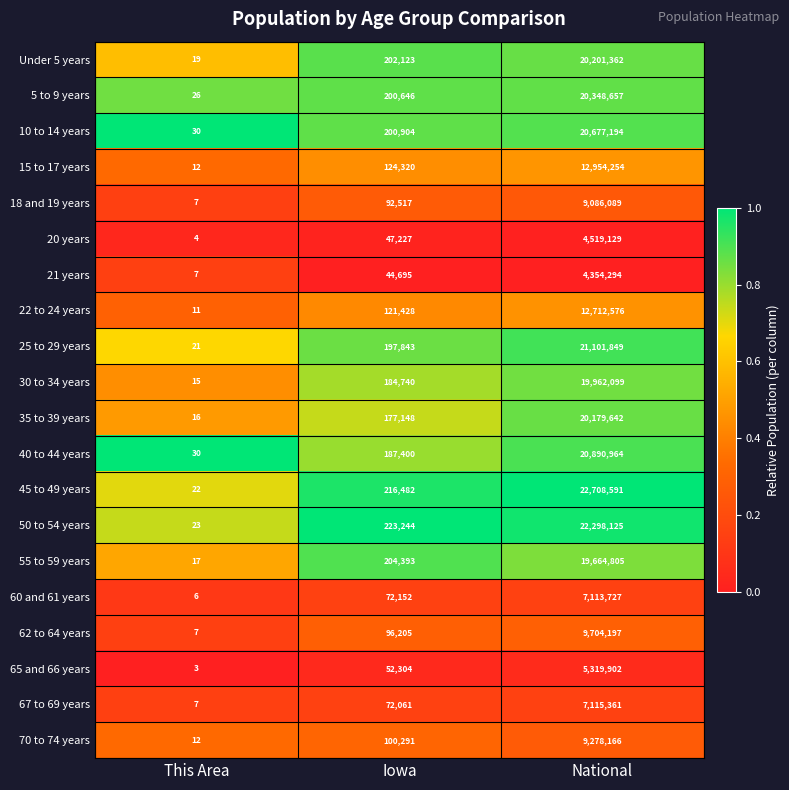

True or false: 45 to 49 years has a value of 216482 at Iowa.

True